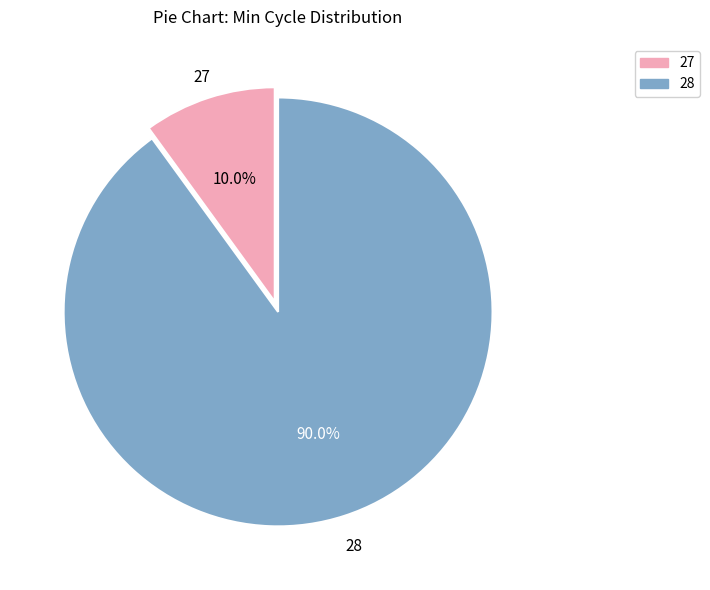

Does any single category account for the majority?

Yes